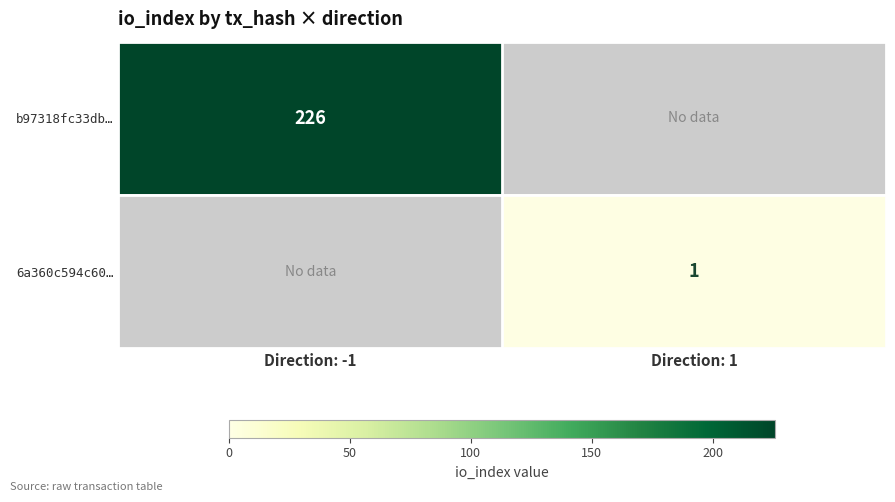

How many categories are shown in the chart?

2